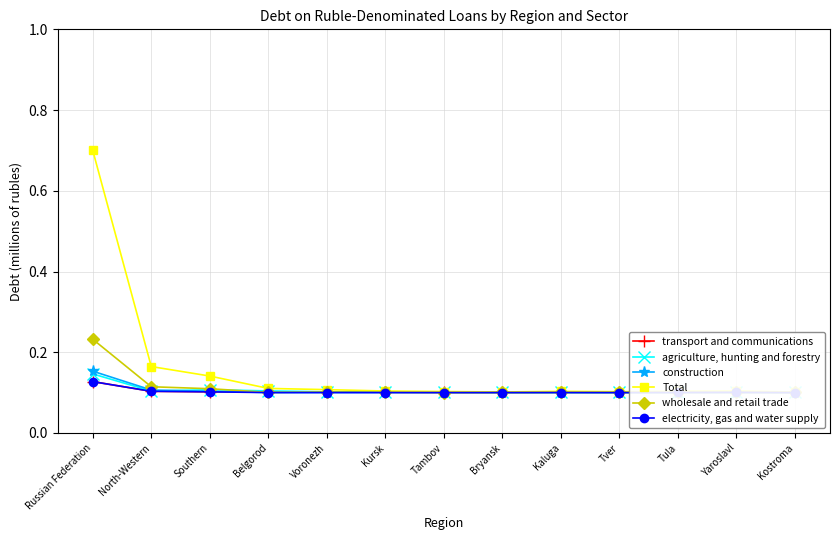

In transport and communications, how many points are higher than both neighbors (excluding endpoints)?

2